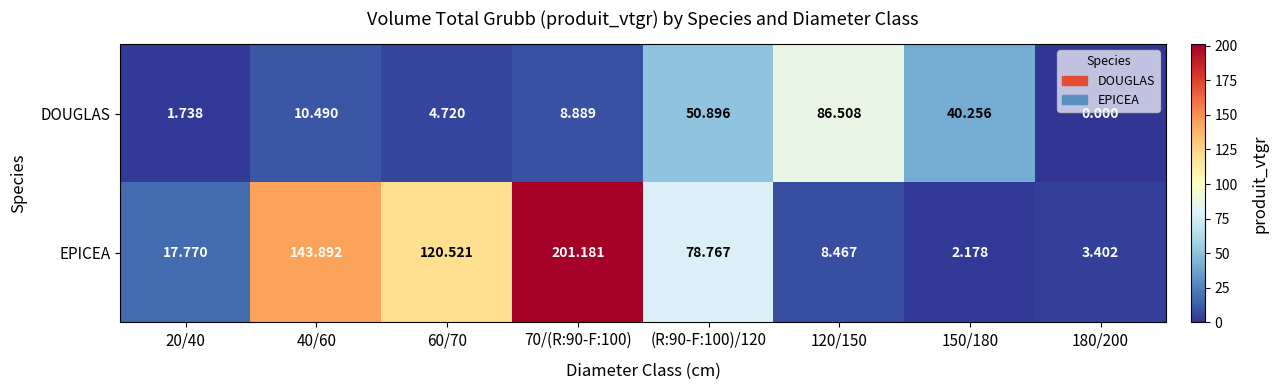

At 20/40, list the series in order from largest to smallest.

EPICEA, DOUGLAS